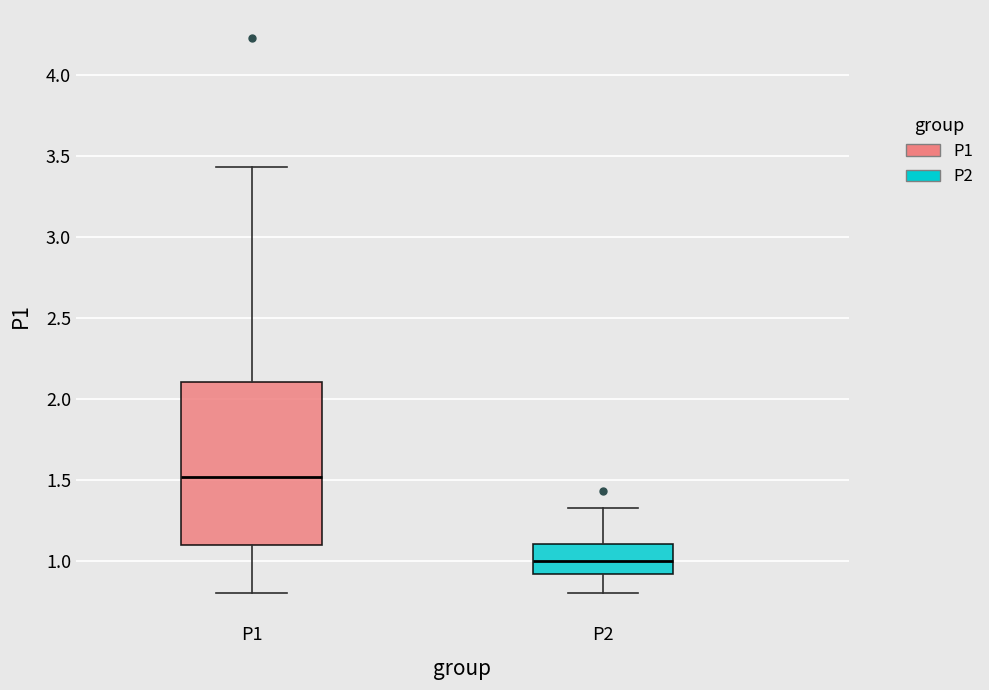

Reading left to right, transcribe this box plot: for each box, give where its median line is, the range the box spans, and where its two whiskers end, as read against the y-axis. The values are not printed on the chart, so give them approximately, as read against the axis.

P1: median 1.50, box 1.10 to 2.10, whiskers 0.80 to 3.45
P2: median 1.00, box 0.90 to 1.10, whiskers 0.80 to 1.35